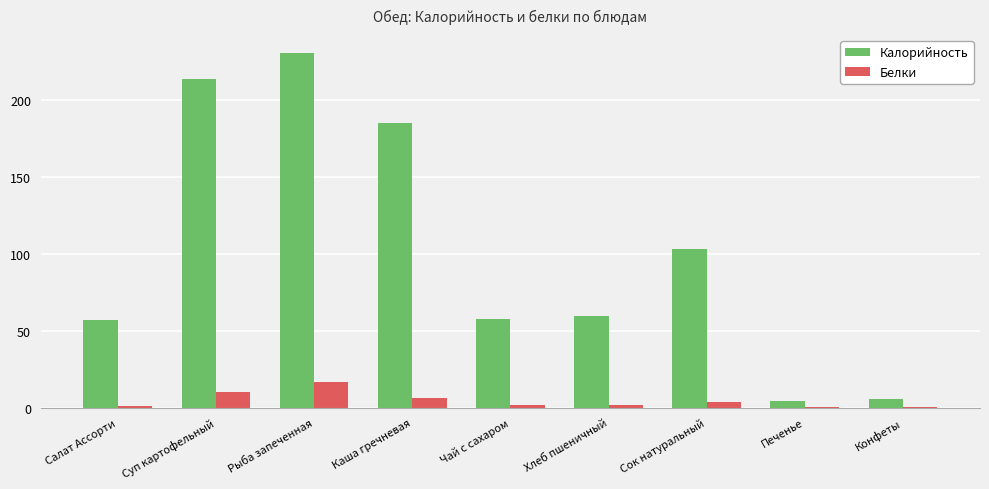

How many distinct data groups are displayed?

2